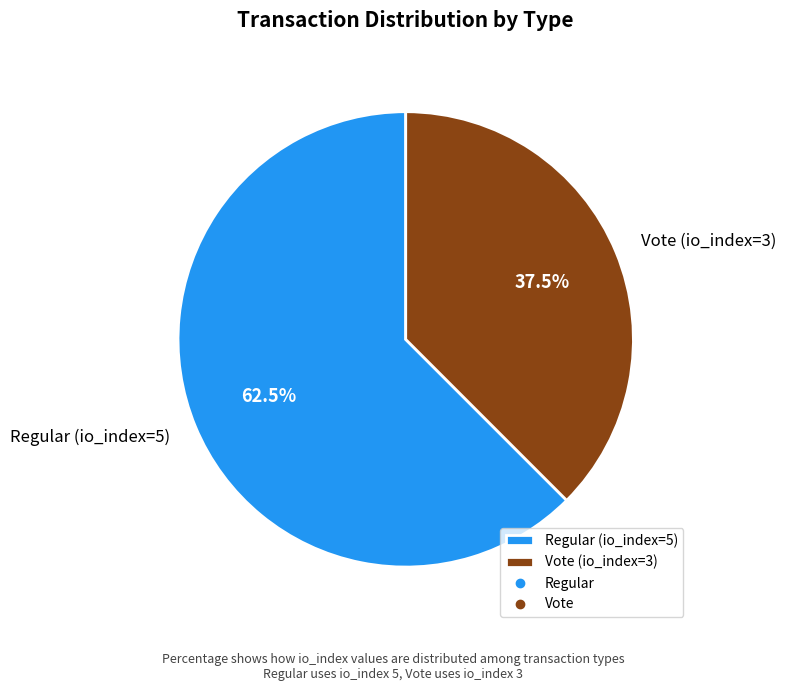

To the nearest percent, what is the average slice percentage?

50%